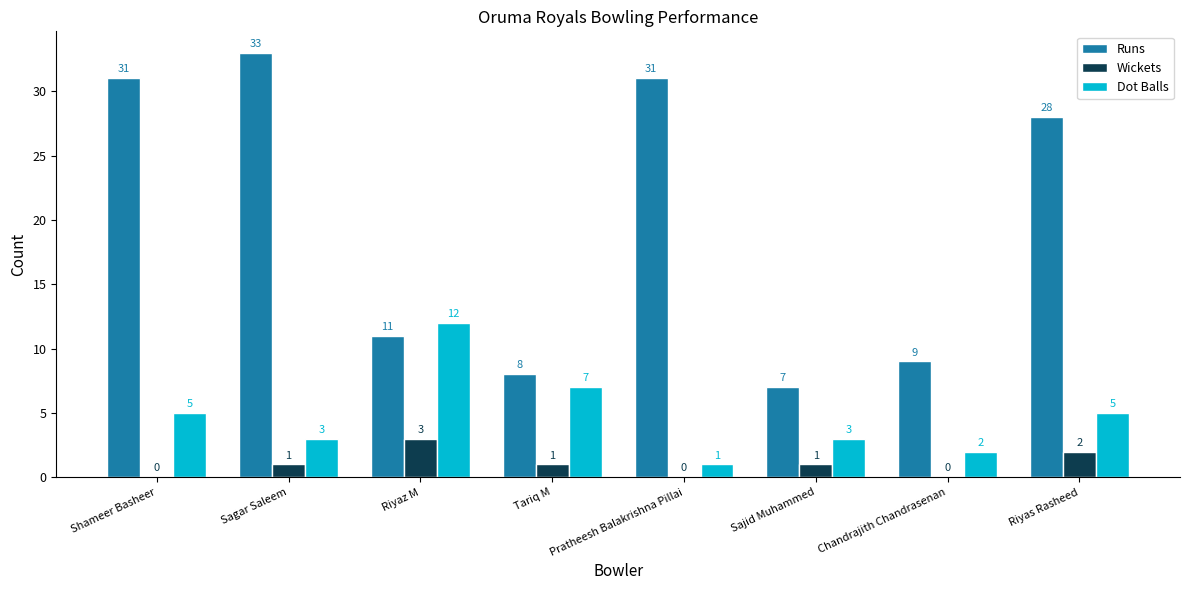

Which category has the highest value in the Runs series?

Sagar Saleem